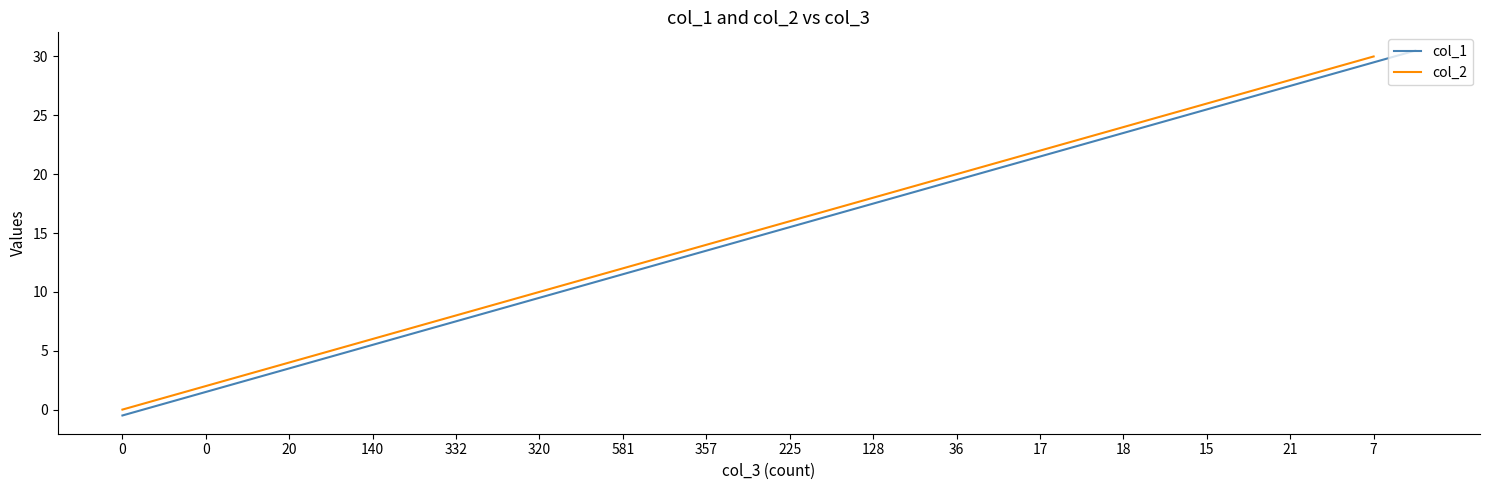

True or false: col_1 and col_2 cross at least once.

False